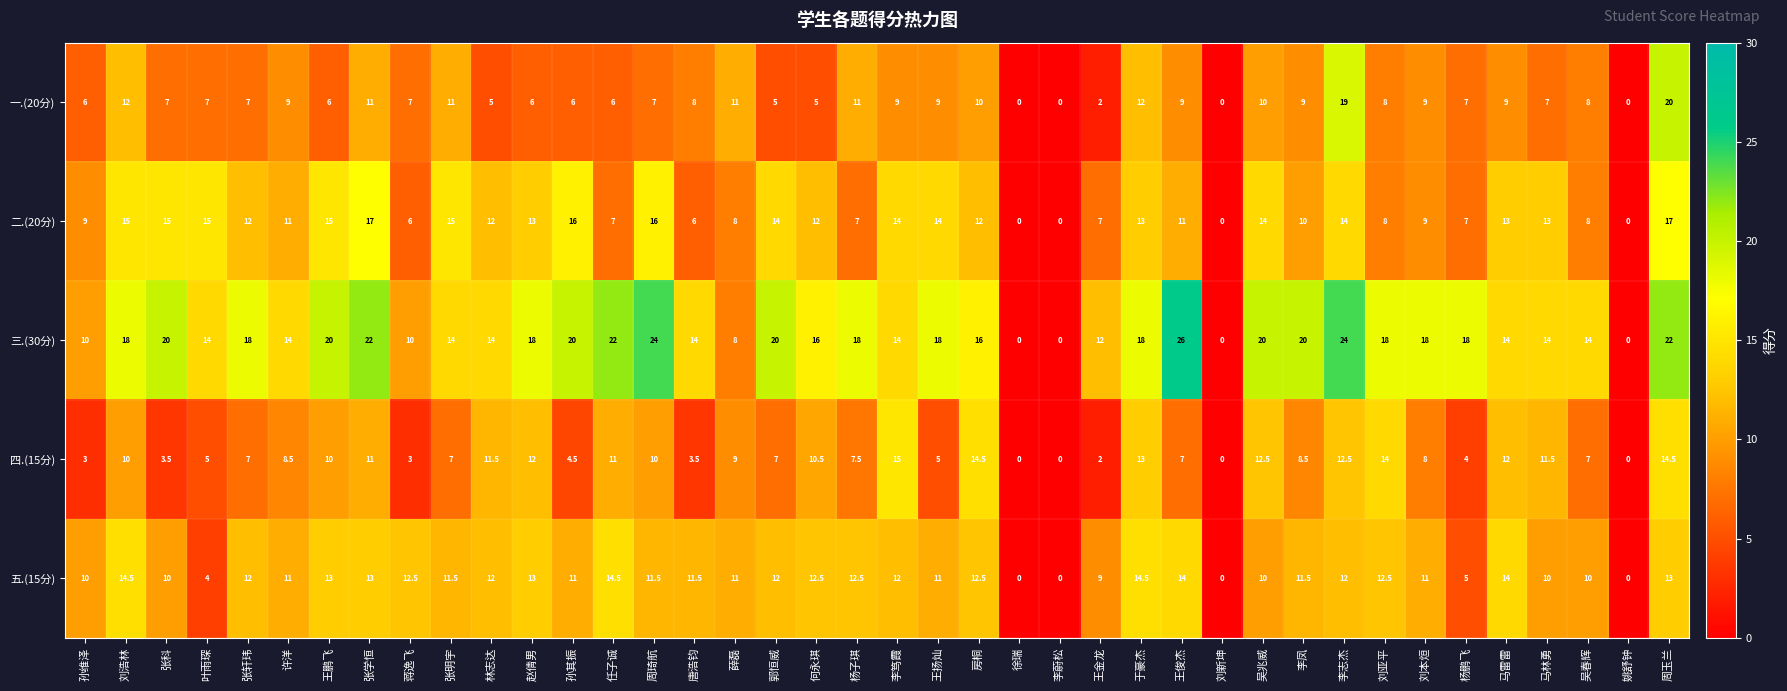

Which label corresponds to the largest value in the chart?

王俊杰